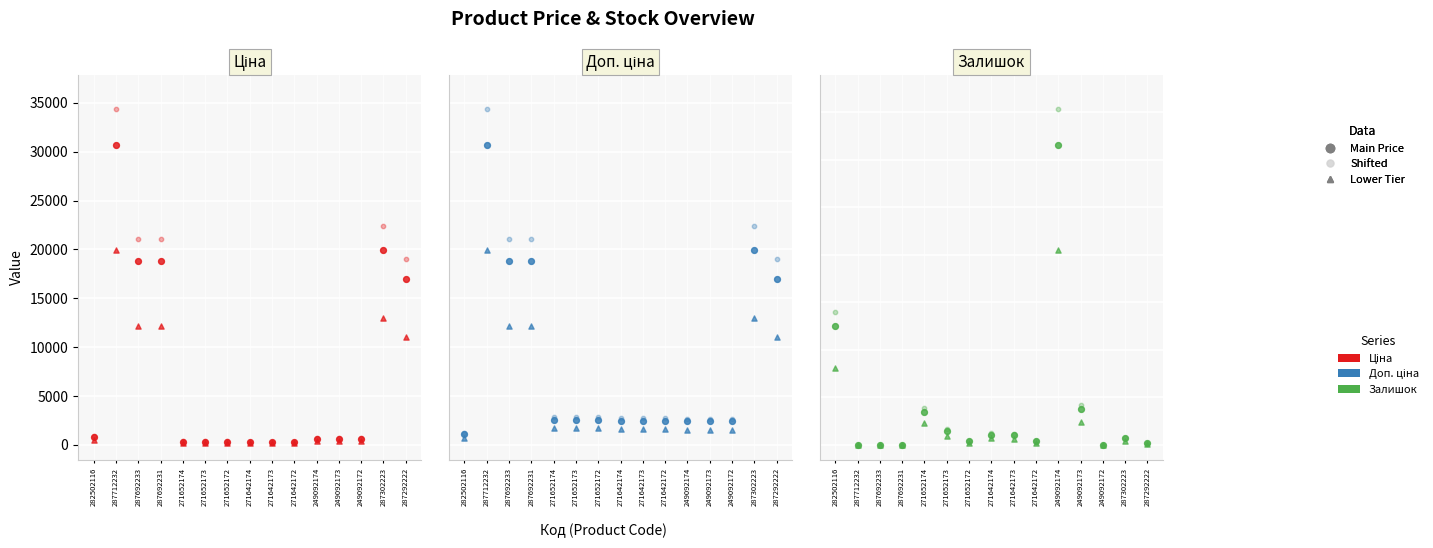

At how many categories does at least one series exceed 31199?

1